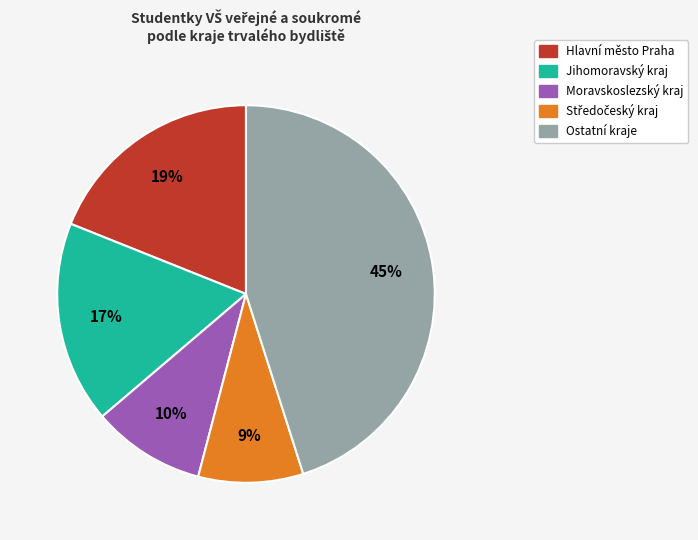

Is there any slice that represents more than half of the pie?

No